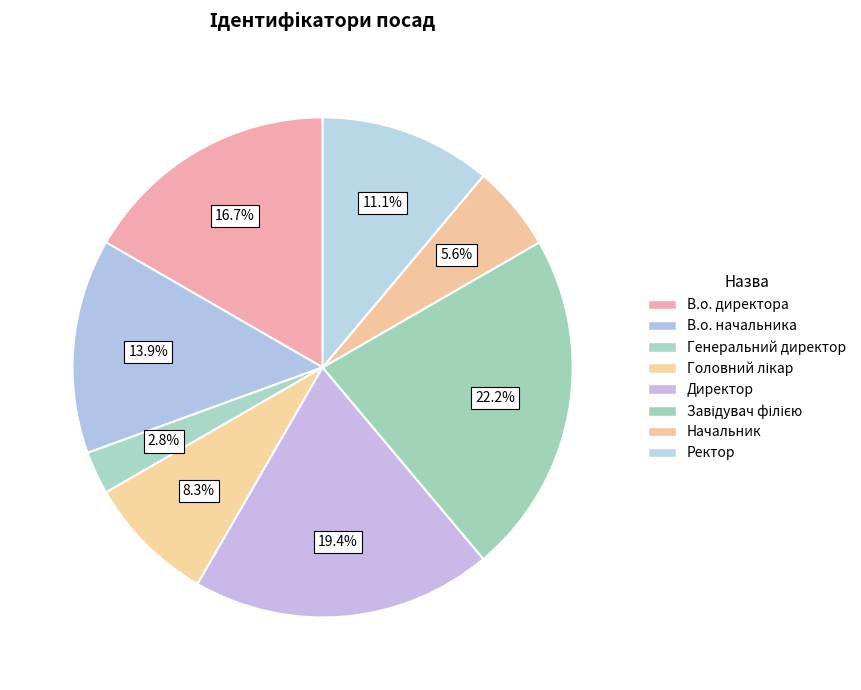

To the nearest percent, what portion does Завідувач філією represent?

22%